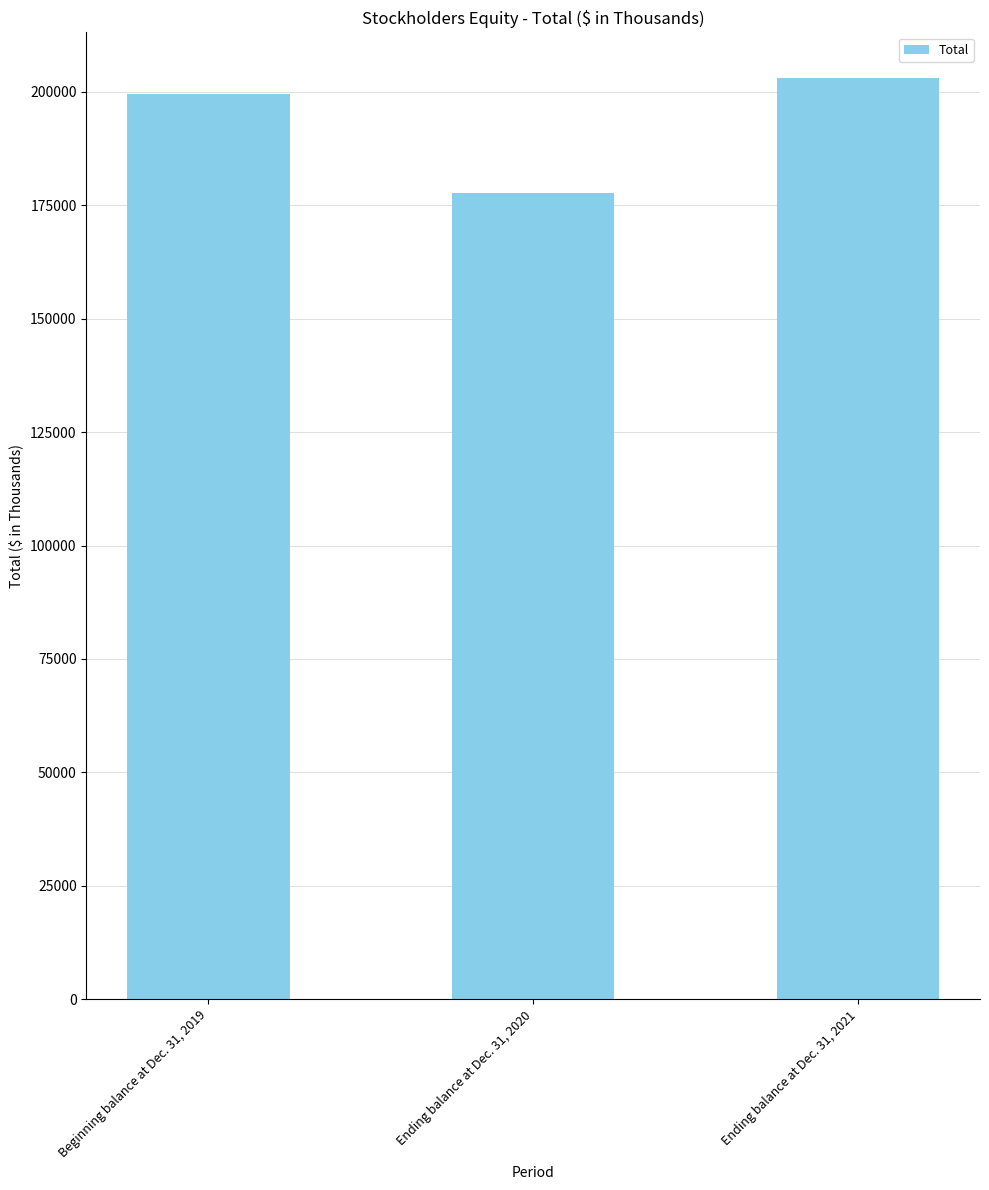

What is the value of the 3rd bar from the left?

202951